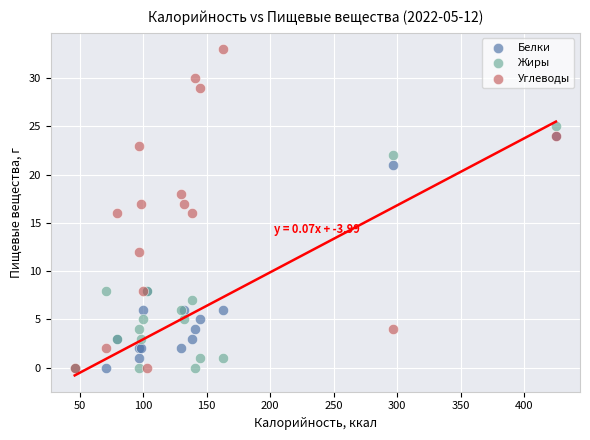

What are all the series names shown in the legend?

Белки, Жиры, Углеводы